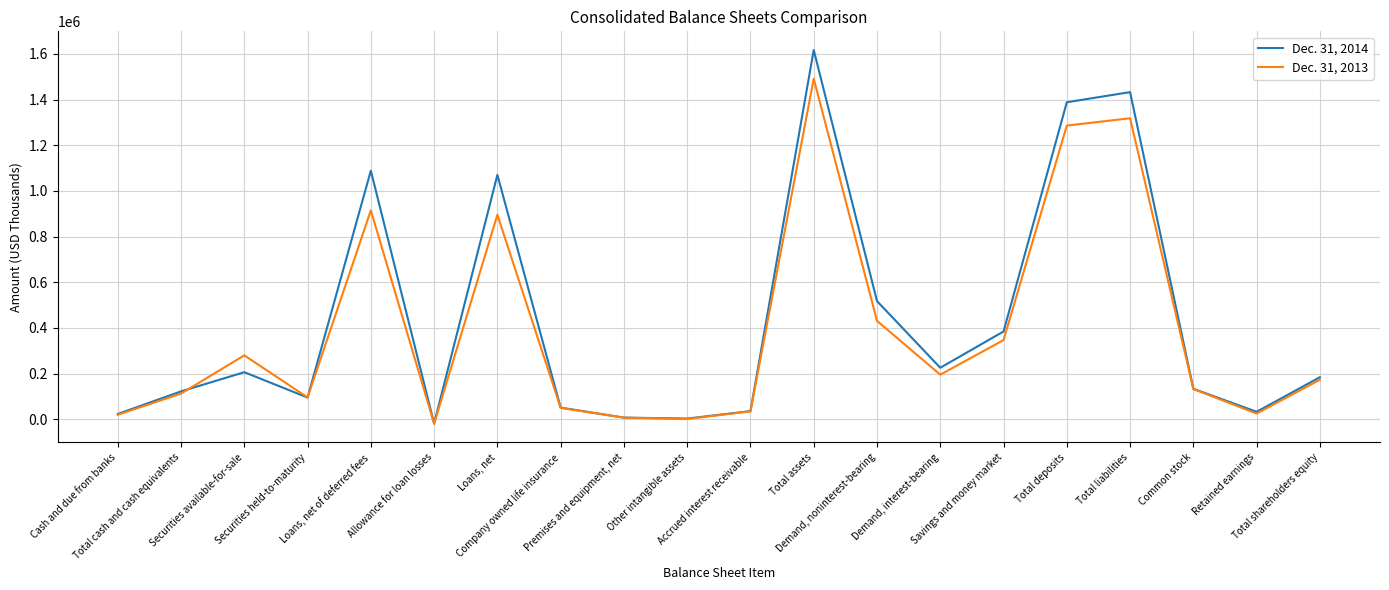

The value of Dec. 31, 2014 at Demand, interest-bearing is 396893. True or false?

False